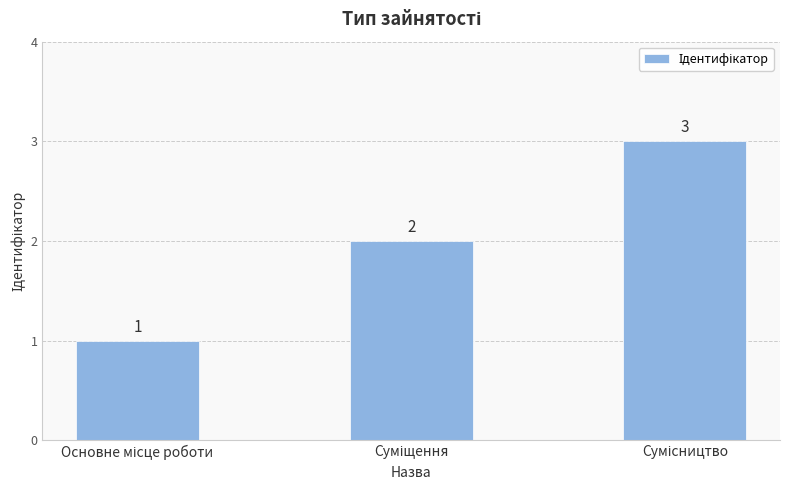

Reading left to right, transcribe all the data shown in this chart.

1	2	3